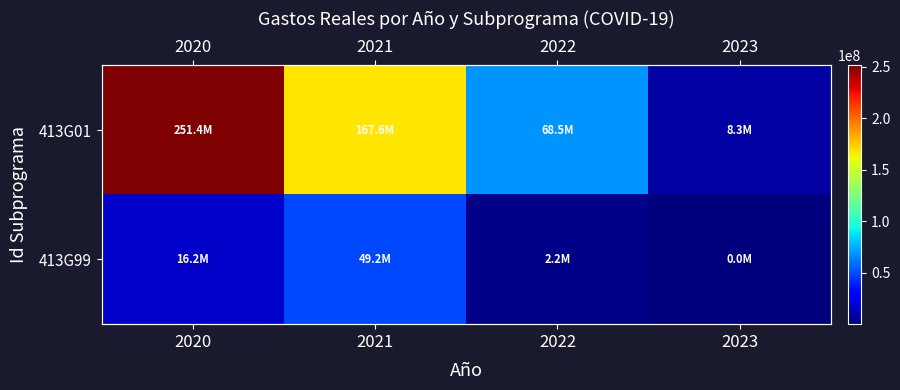

What is the difference between the maximum and second lowest values in the 413G01 series?

182872581.0